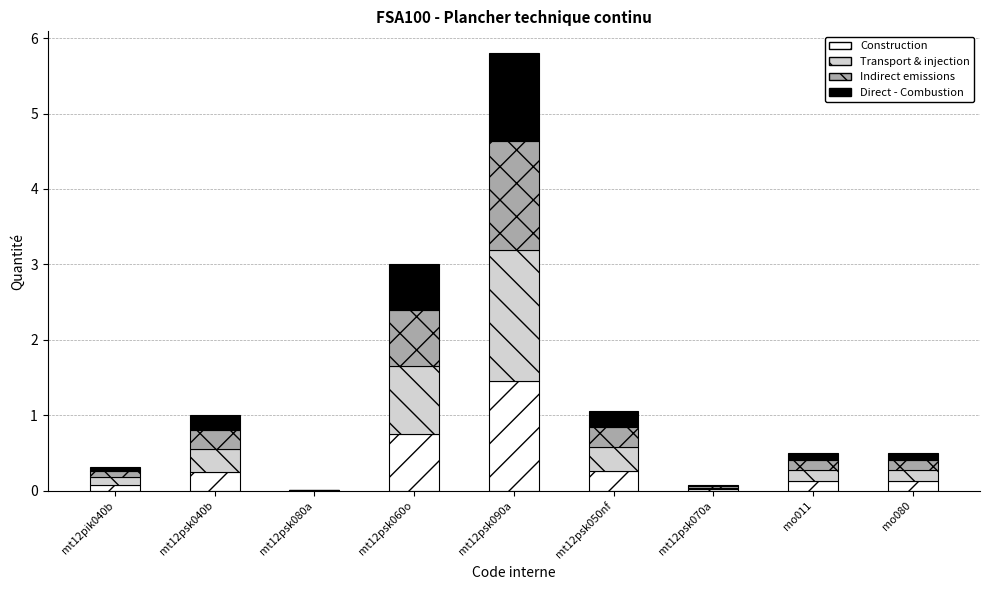

What is the total value across all series at mt12psk040b?

1.0